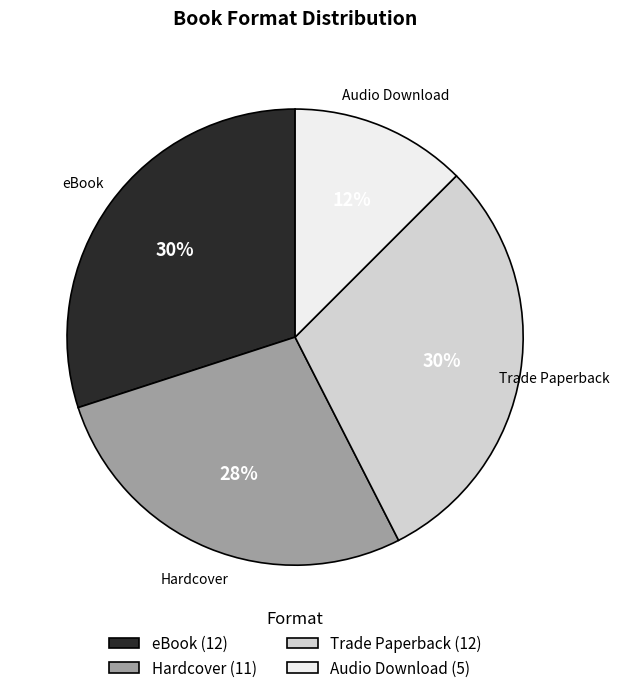

Is it true that Trade Paperback is 39% of the pie?

False